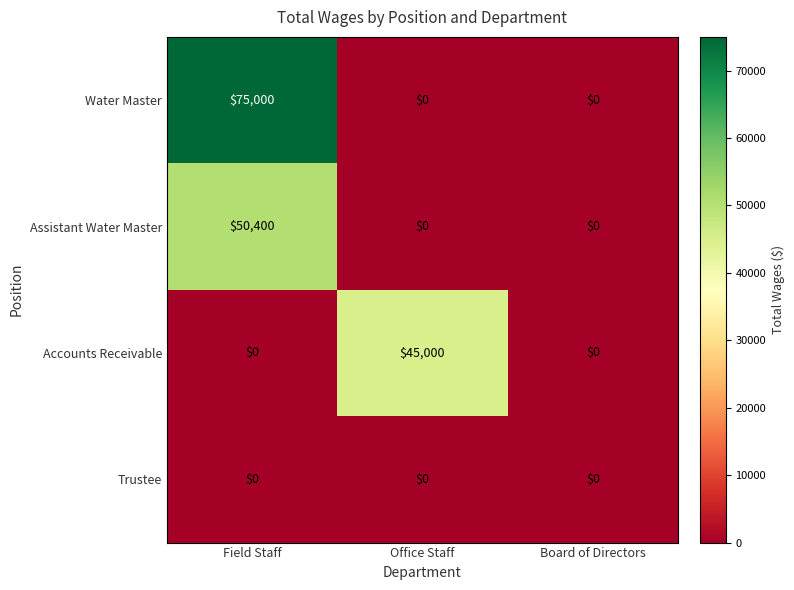

Reading left to right, transcribe all the data shown in this chart.

Water Master: 75000	0	0
Assistant Water Master: 50400	0	0
Accounts Receivable: 0	45000	0
Trustee: 0	0	0